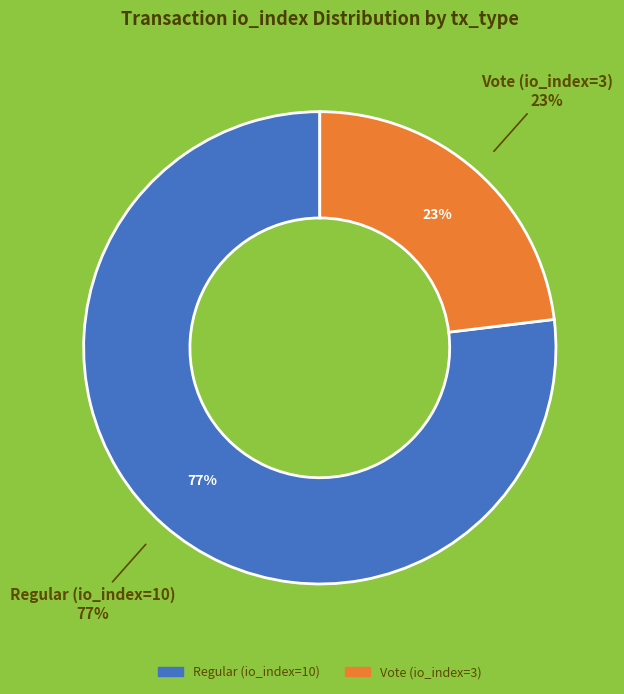

Approximately how many times larger is the value at Regular (io_index=10) compared to Vote (io_index=3)?

3.3